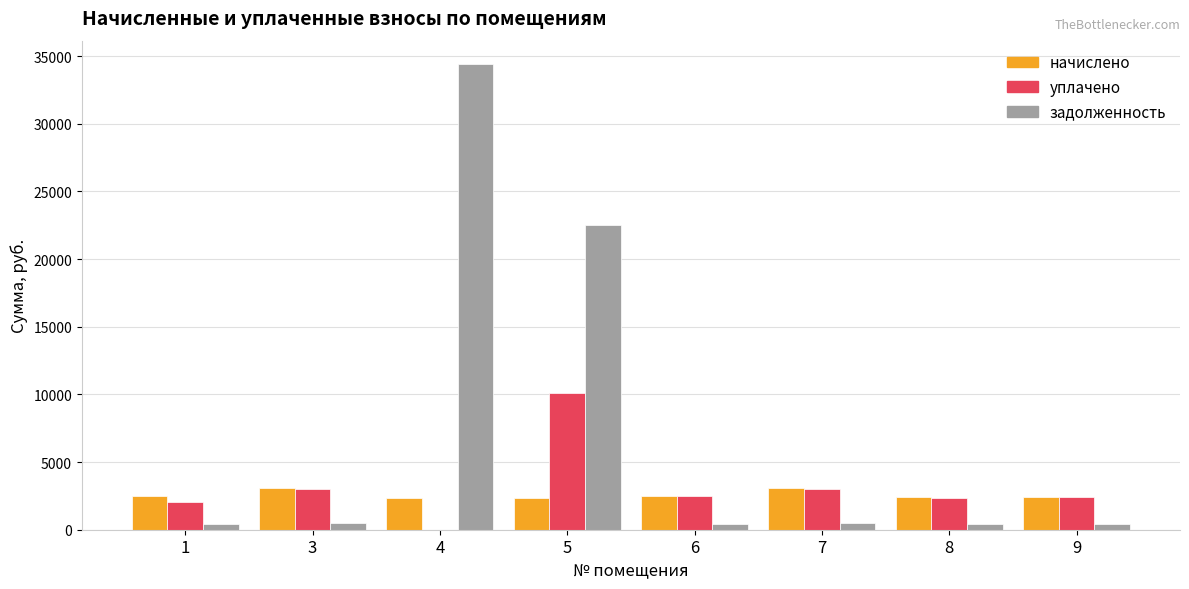

Between 4 and 9, which series saw the biggest shift?

задолженность